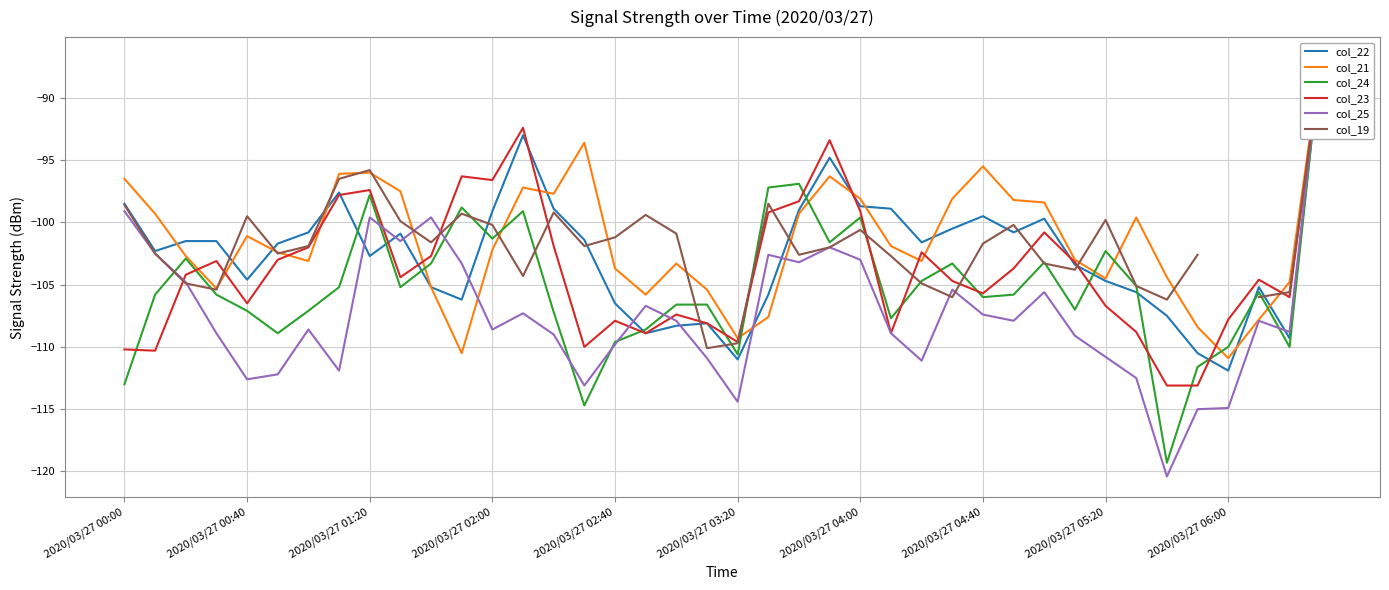

How many values in the col_23 series are below -104?

21